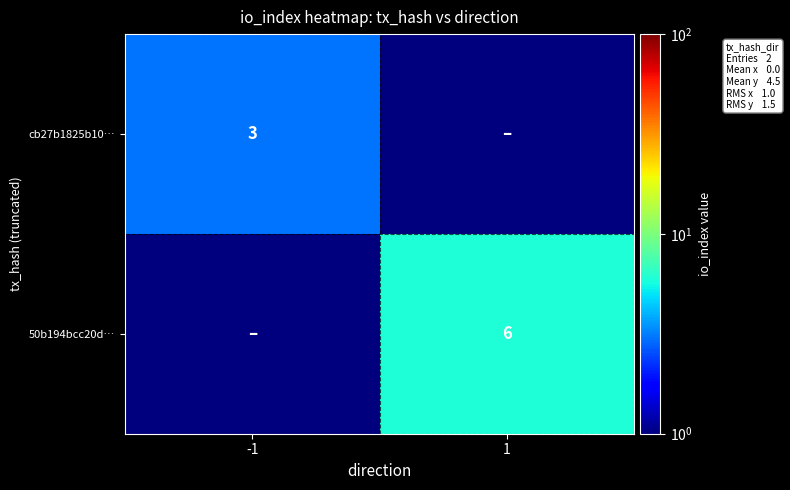

How many distinct data groups are displayed?

2